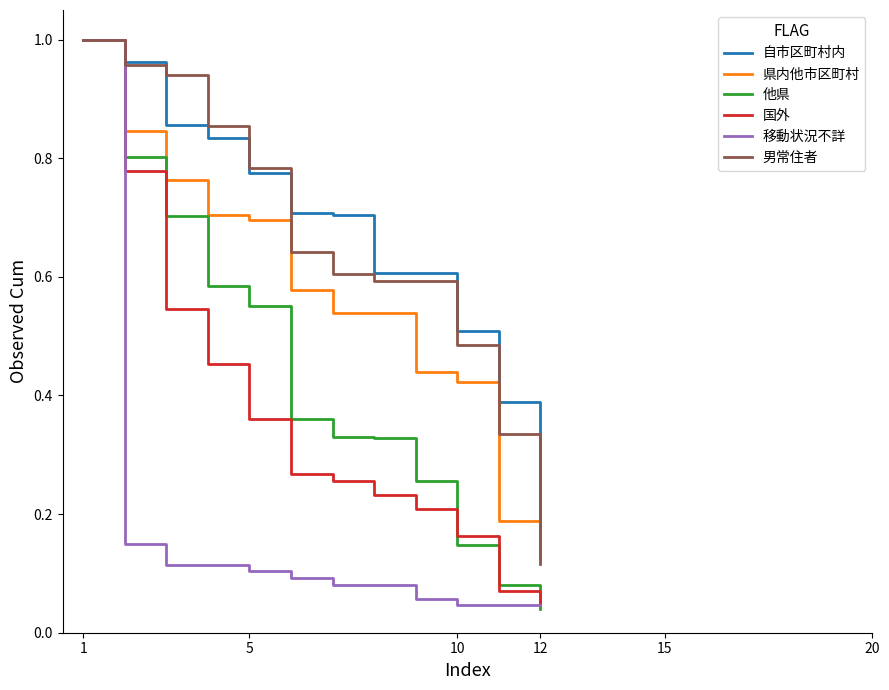

What are all the series names shown in the legend?

自市区町村内, 県内他市区町村, 他県, 国外, 移動状況不詳, 男常住者